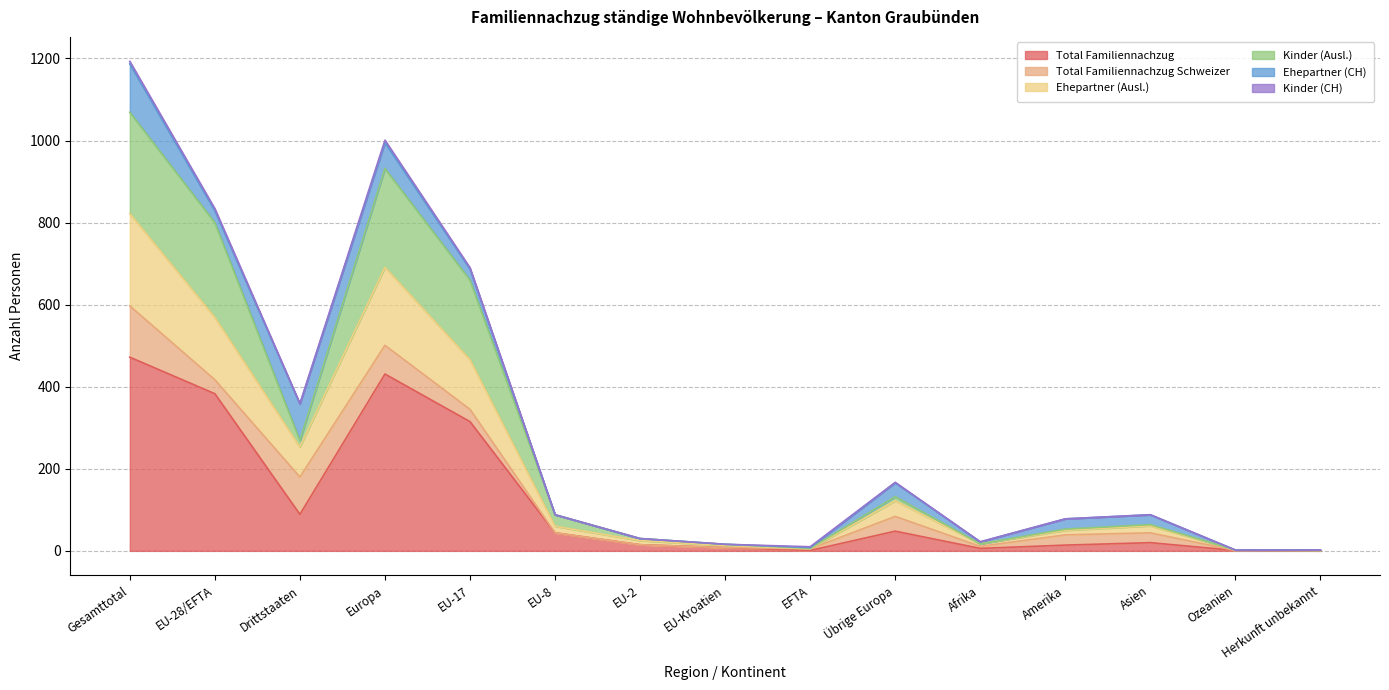

True or false: Ehepartner (Ausl.) and Kinder (Ausl.) intersect in this chart.

False